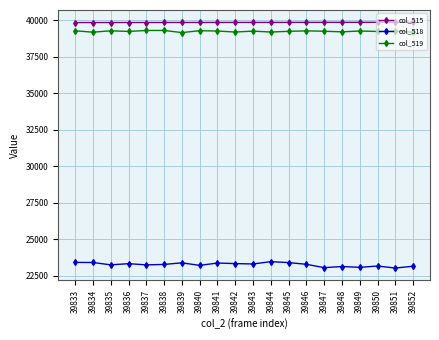

Is the value of col_519 at 39840 greater than the value of col_515 at 39845?

No